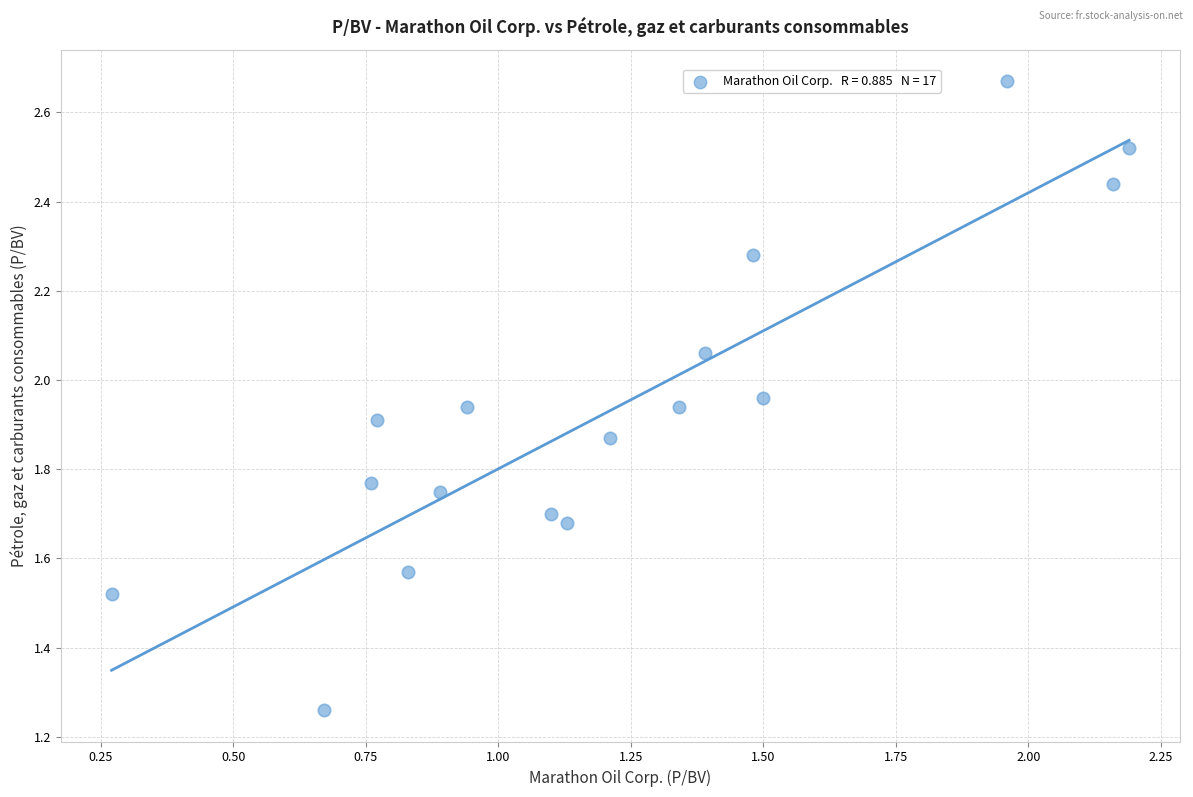

What is the range of Y values (max minus min)?

1.4